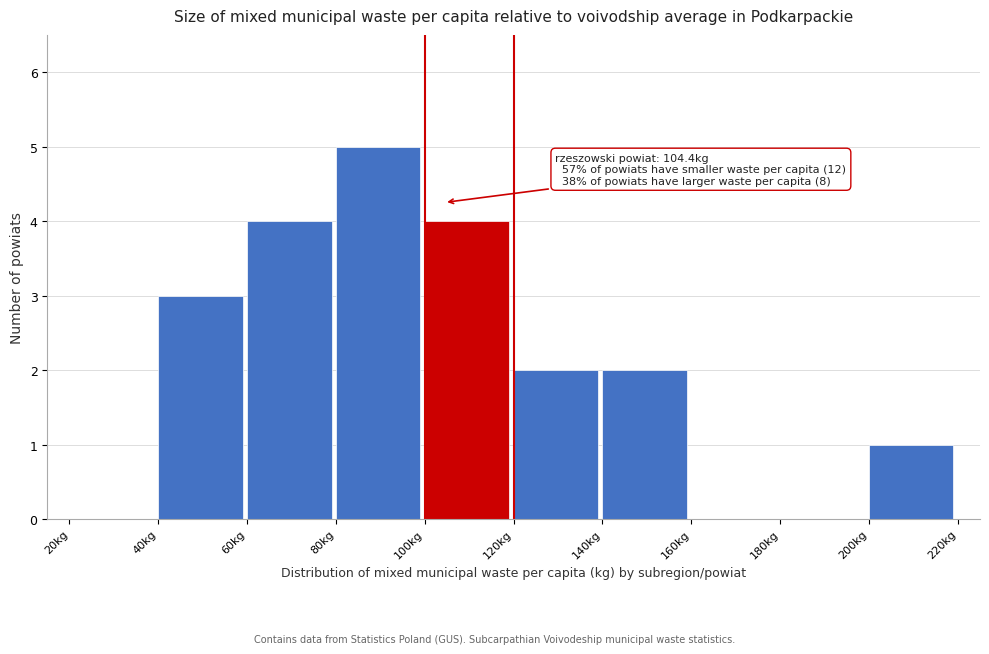

Which range on the x-axis has the tallest bar?

80 to 100